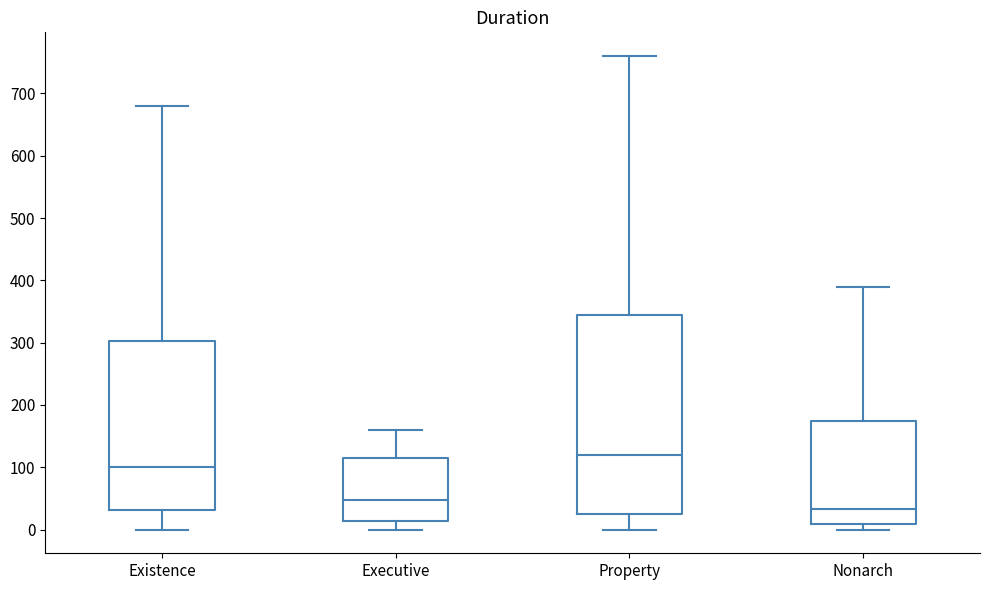

Reading left to right, transcribe this box plot: for each box, give where its median line is, the range the box spans, and where its two whiskers end, as read against the y-axis. The values are not printed on the chart, so give them approximately, as read against the axis.

Existence: median 100, box 30 to 300, whiskers 0 to 680
Executive: median 50, box 10 to 120, whiskers 0 to 160
Property: median 120, box 30 to 350, whiskers 0 to 760
Nonarch: median 30, box 10 to 180, whiskers 0 to 390